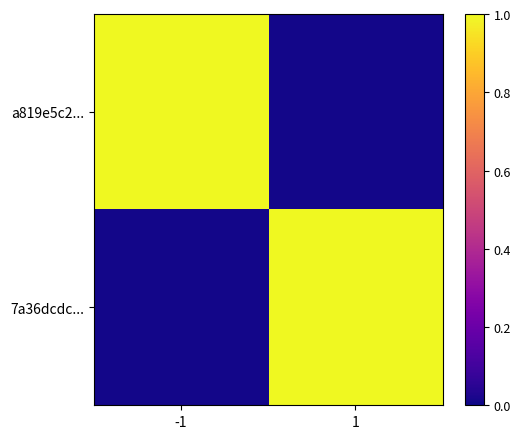

Which series changed the most between -1 and 1?

a819e5c2...